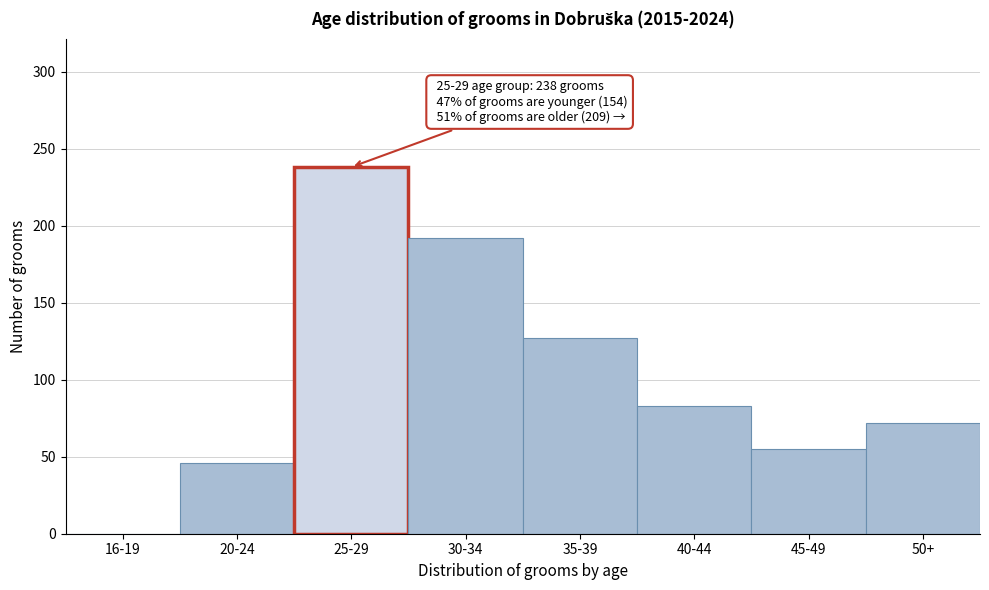

Reading left to right, extract all data points from this chart.

16-19=0	20-24=46	25-29=238	30-34=192	35-39=127	40-44=83	45-49=55	50+=72